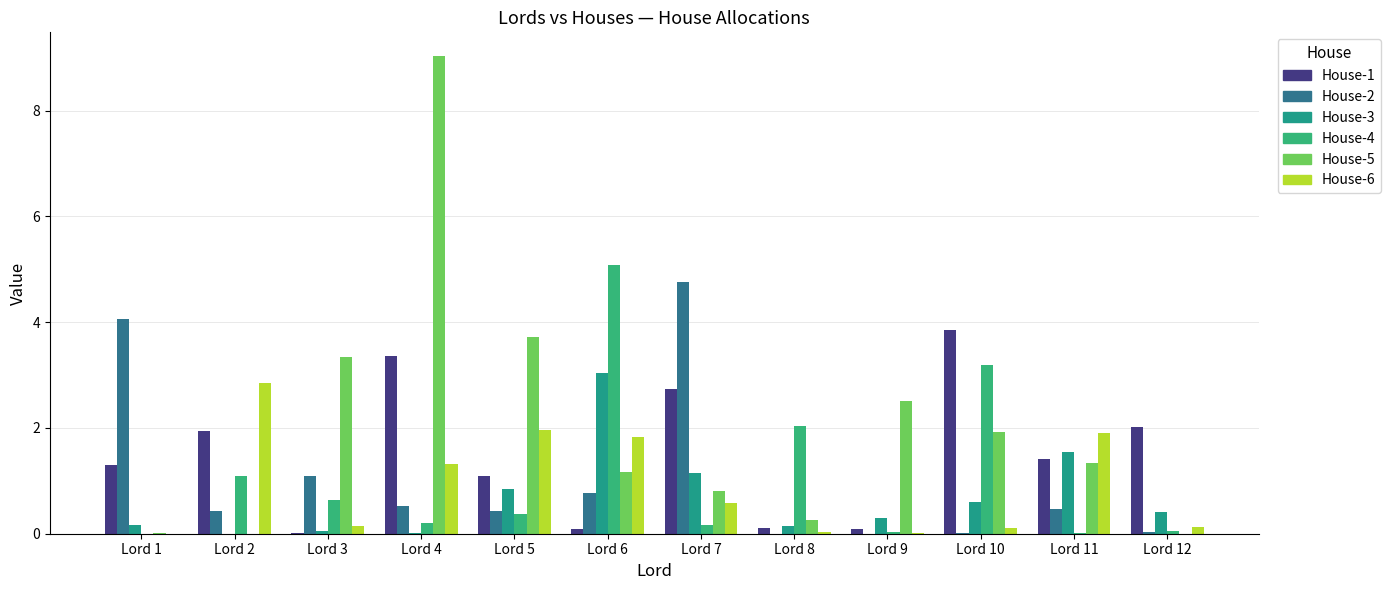

Reading left to right, list all the values displayed in this chart.

House-1: 1.3	1.9	0.0	3.4	1.1	0.1	2.7	0.1	0.1	3.9	1.4	2.0
House-2: 4.1	0.4	1.1	0.5	0.4	0.8	4.8	0.0	0.0	0.0	0.5	0.0
House-3: 0.2	0.0	0.1	0.0	0.8	3.0	1.2	0.2	0.3	0.6	1.5	0.4
House-4: 0.0	1.1	0.6	0.2	0.4	5.1	0.2	2.0	0.0	3.2	0.0	0.0
House-5: 0.0	0.0	3.3	9.0	3.7	1.2	0.8	0.3	2.5	1.9	1.3	0.0
House-6: 0.0	2.8	0.2	1.3	2.0	1.8	0.6	0.0	0.0	0.1	1.9	0.1